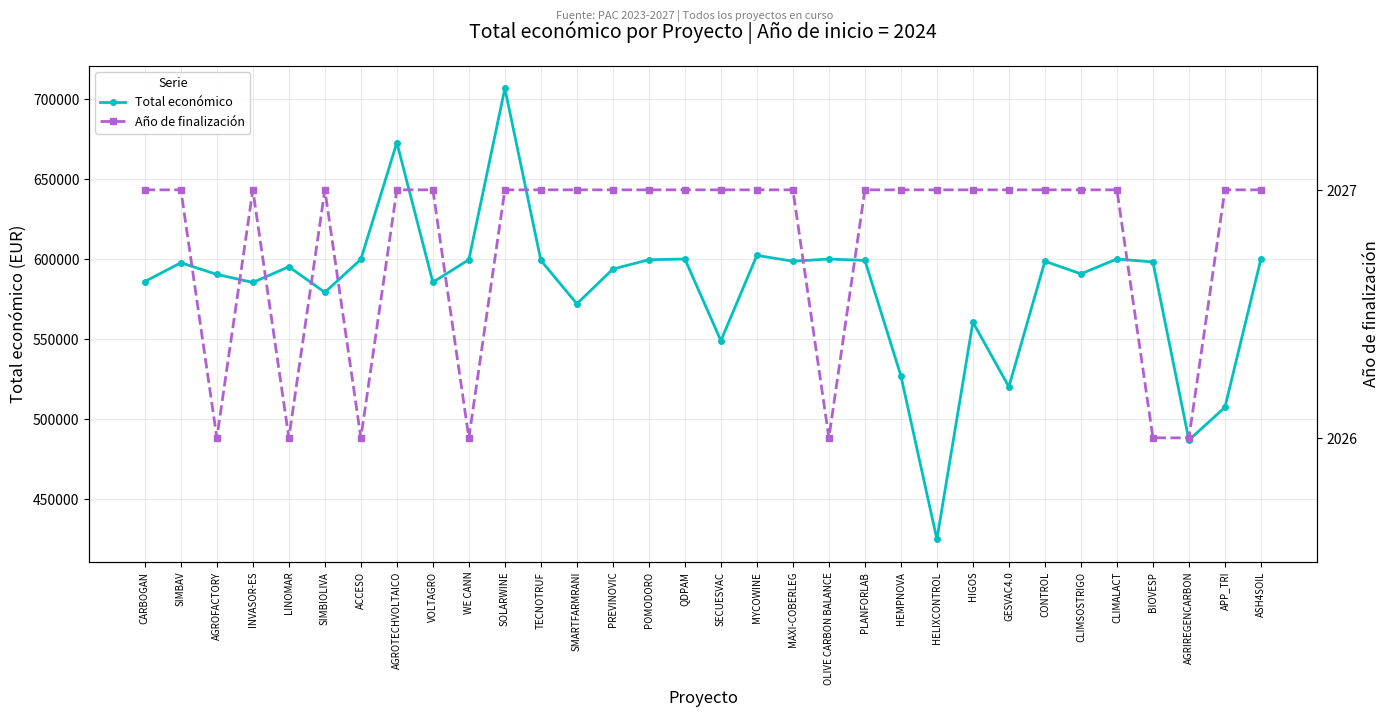

List the series in order of their peak value, highest first.

Total económico, Año de finalización